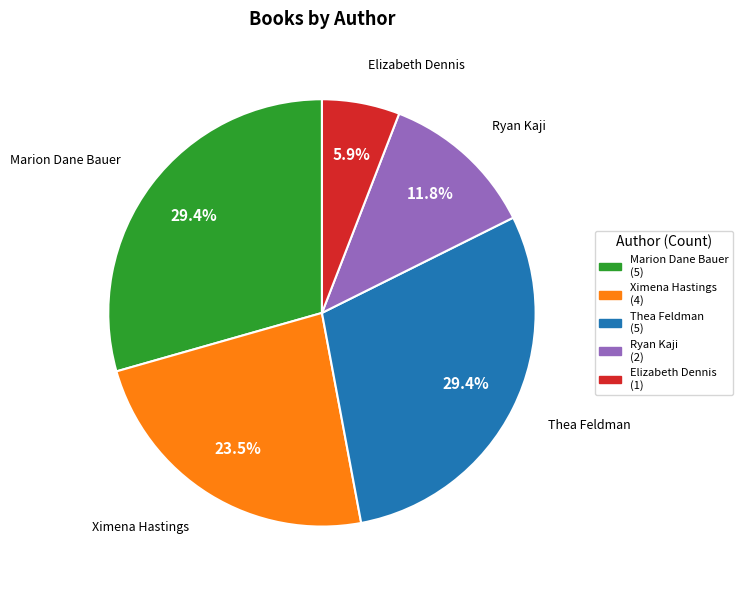

What percentage do Elizabeth Dennis and Ximena Hastings together represent?

29.4%